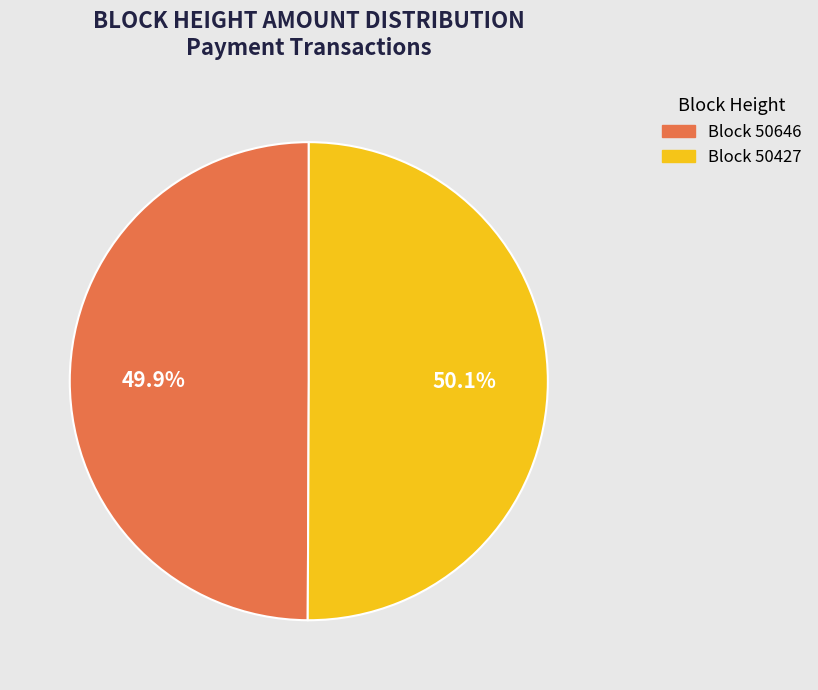

Does any single category account for the majority?

Yes